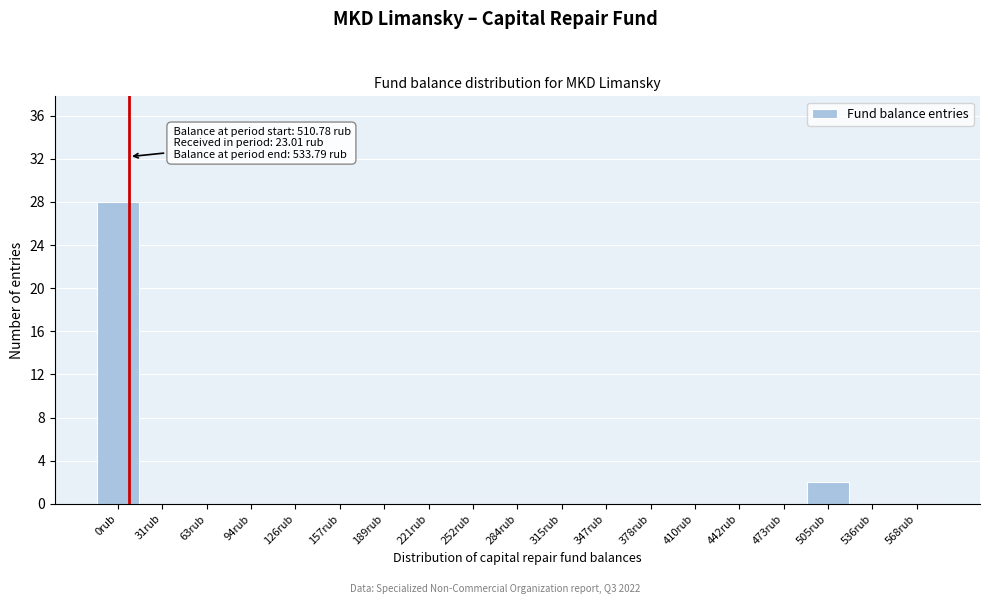

Reading left to right, transcribe all the data shown in this chart.

0rub=28	31rub=0	63rub=0	94rub=0	126rub=0	157rub=0	189rub=0	221rub=0	252rub=0	284rub=0	315rub=0	347rub=0	378rub=0	410rub=0	442rub=0	473rub=0	505rub=2	536rub=0	568rub=0